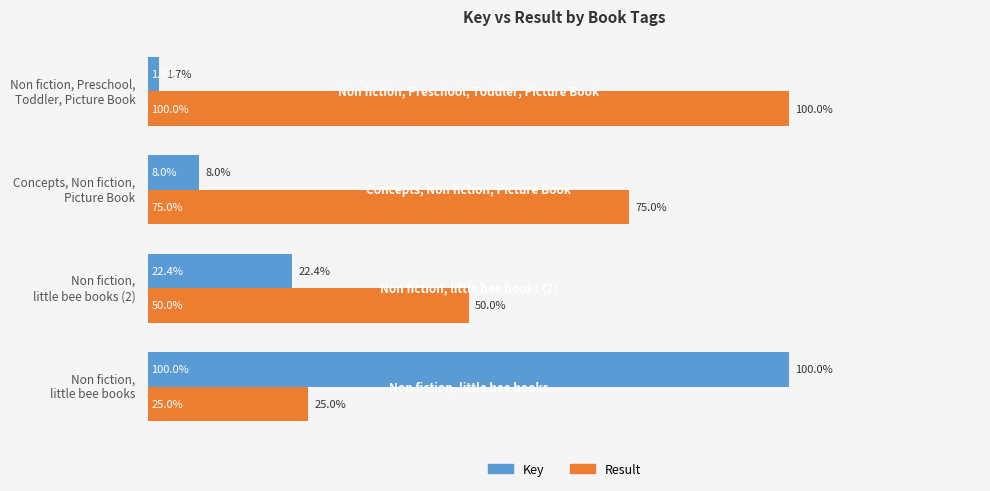

List the series in order of their overall mean, lowest first.

Key, Result